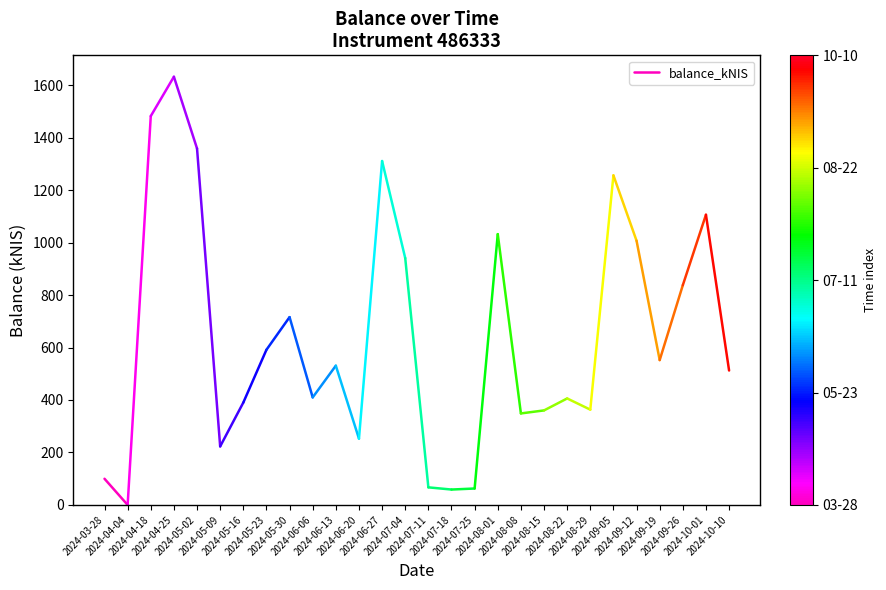

What is the greatest value displayed?

99.8